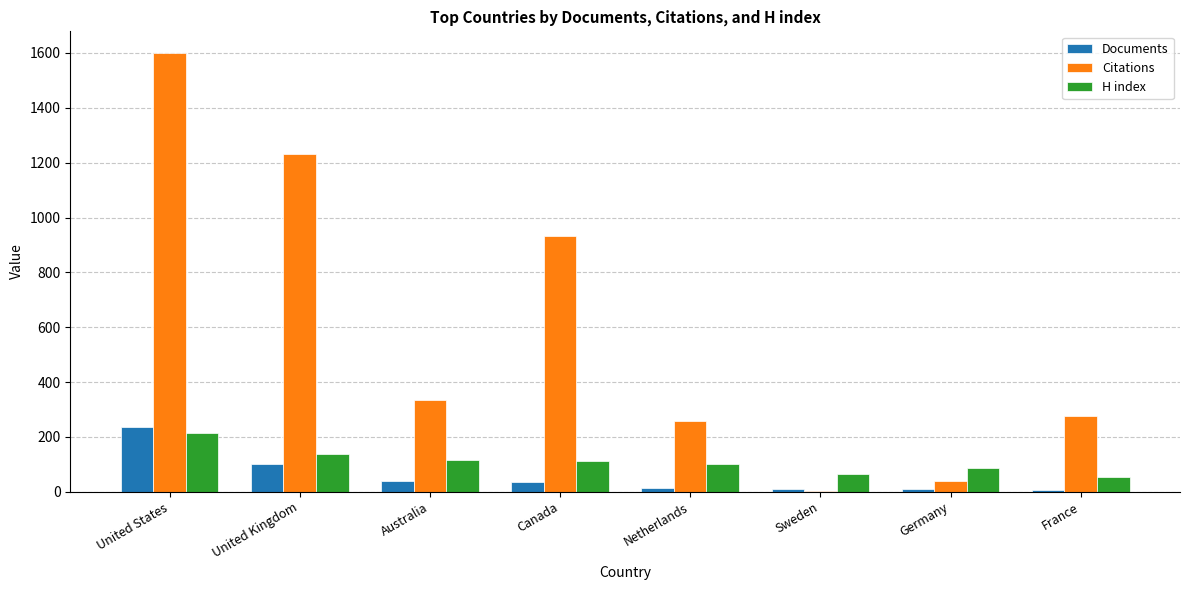

What is the maximum value for Citations?

1599